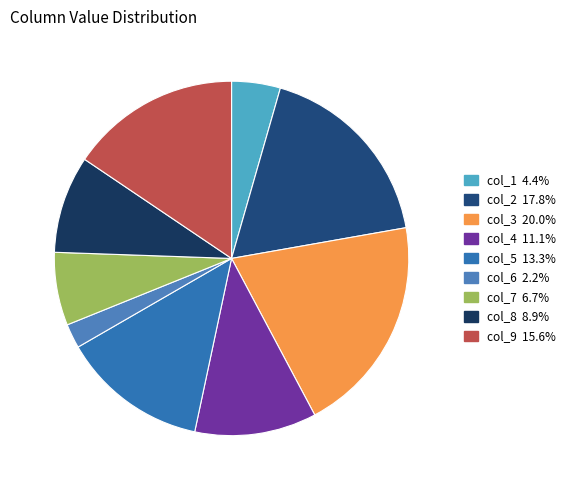

Rank the categories by value from lowest to highest.

col_6, col_1, col_7, col_8, col_4, col_5, col_9, col_2, col_3